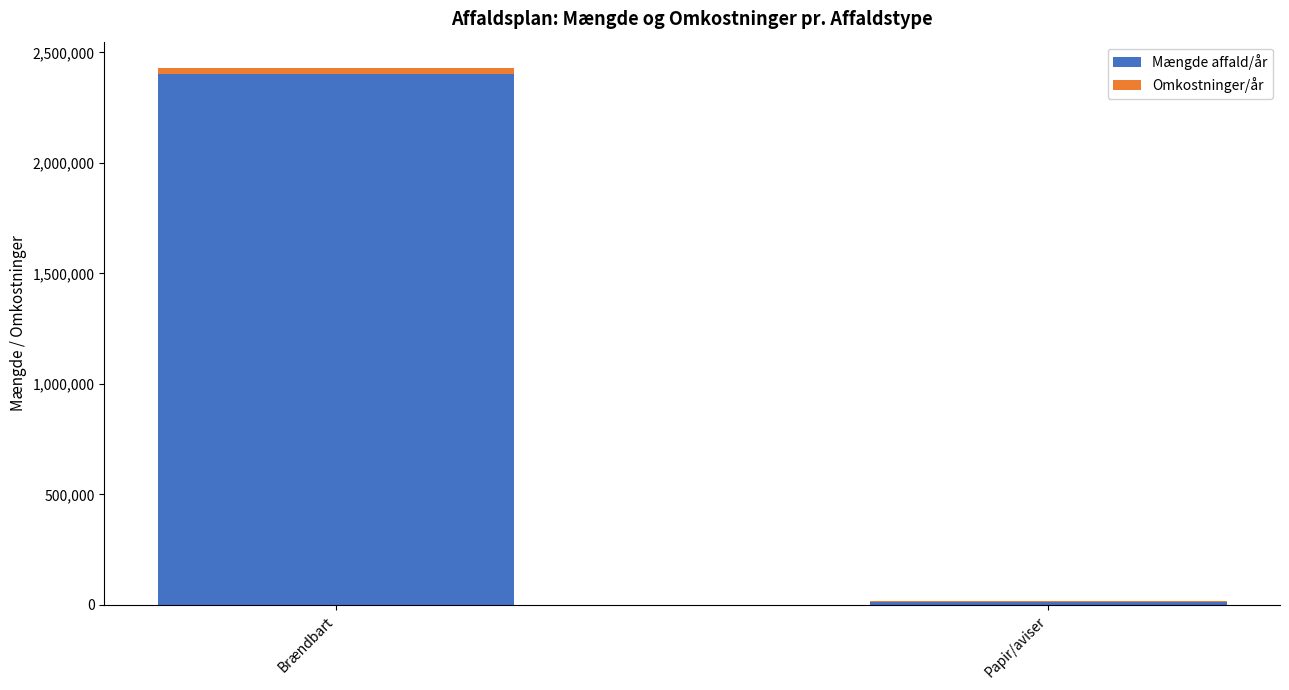

The value of Mængde affald/år at Brændbart is 3983060. True or false?

False